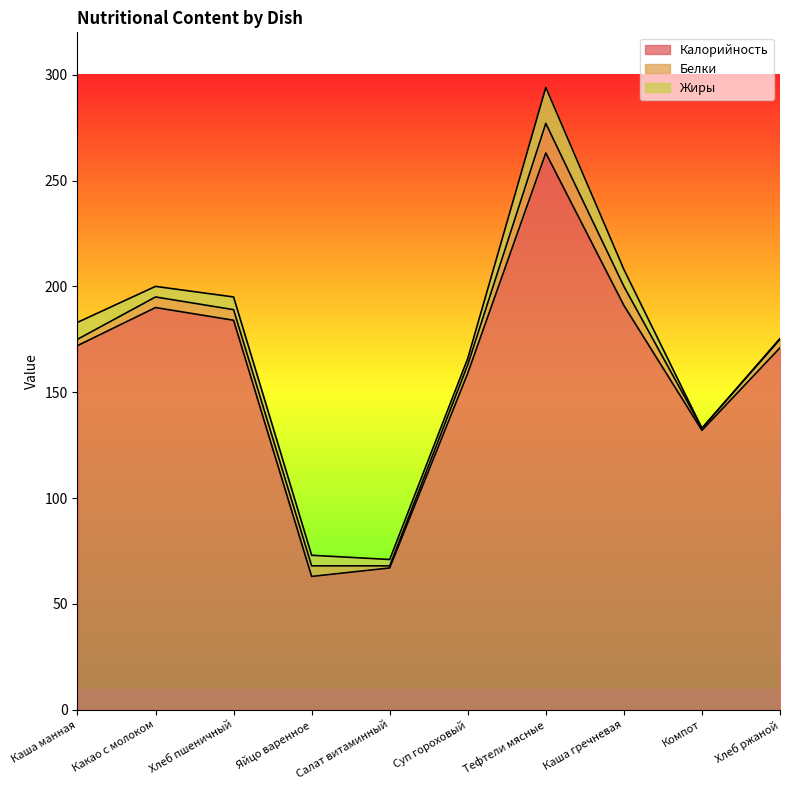

Is the value of Калорийность at Каша манная greater than the value of Белки at Какао с молоком?

Yes